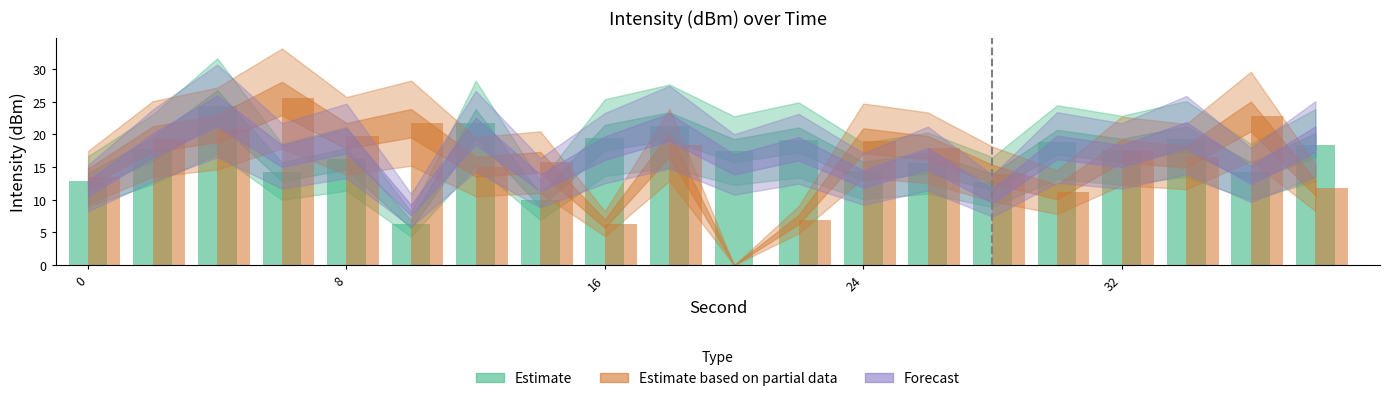

How many bars are there in total?

40